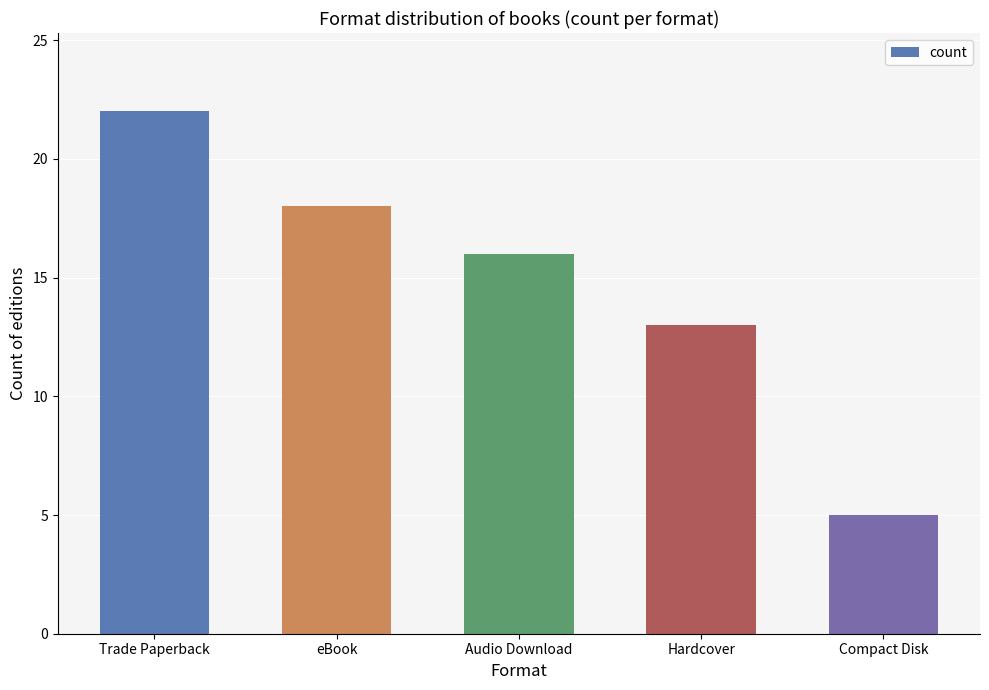

Count the number of categories in the chart.

5